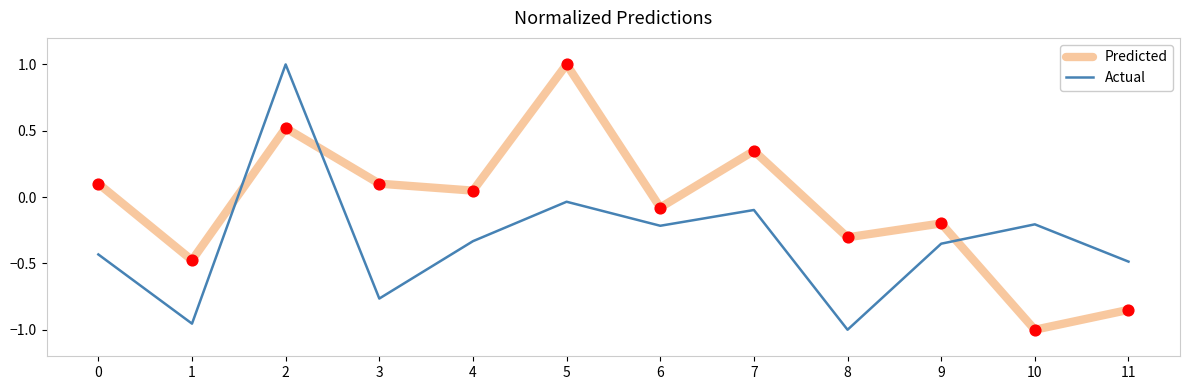

Is the value of Predicted at 10 greater than the value of Actual at 4?

No